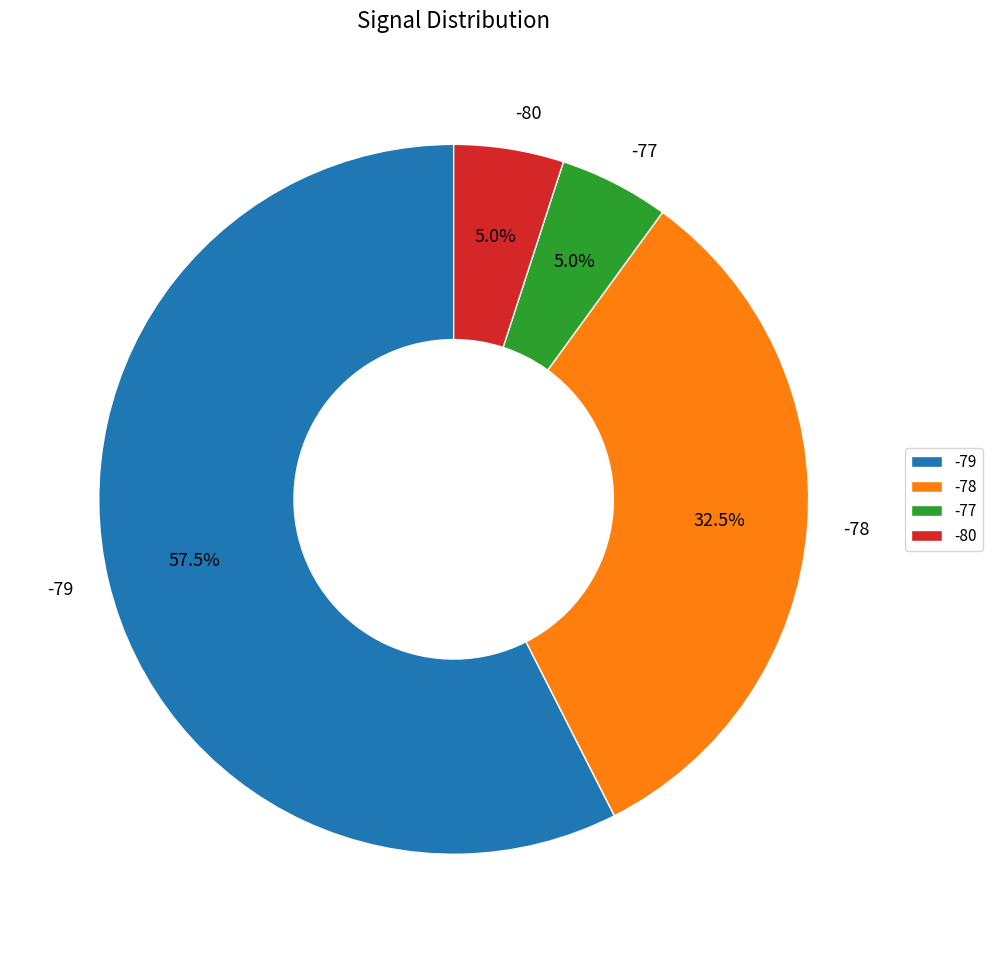

Which slice is the largest?

-79